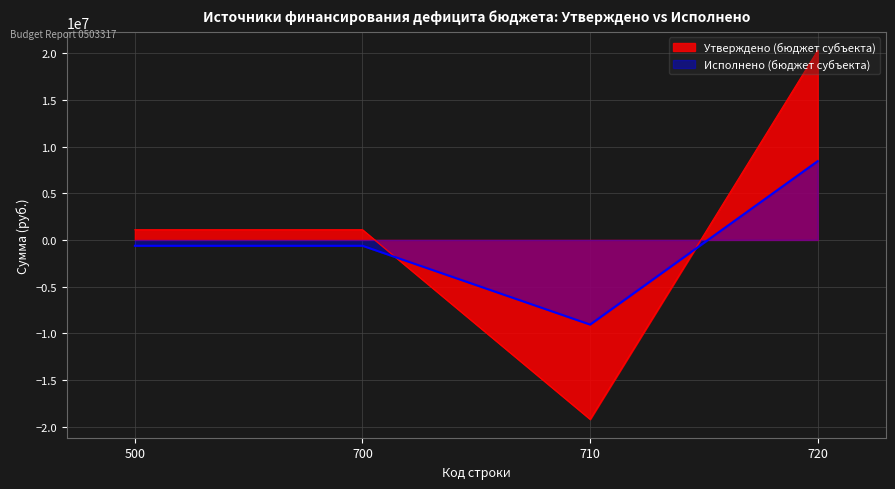

Rank the series by their maximum value, from lowest to highest.

Исполнено (бюджет субъекта), Утверждено (бюджет субъекта)